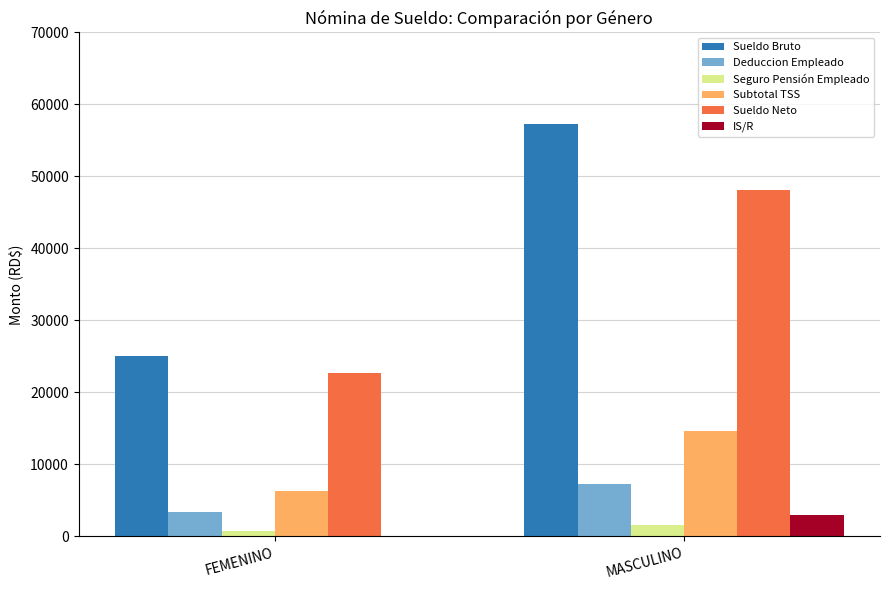

What value does the Sueldo Bruto series have at FEMENINO?

25121.9